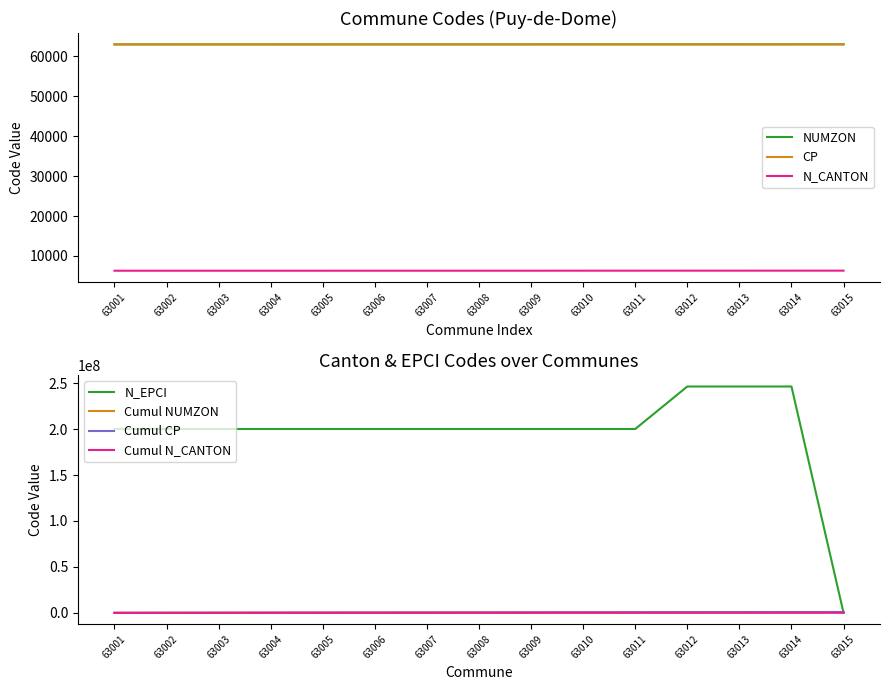

Which series changed the most between 63012 and 63013?

N_EPCI